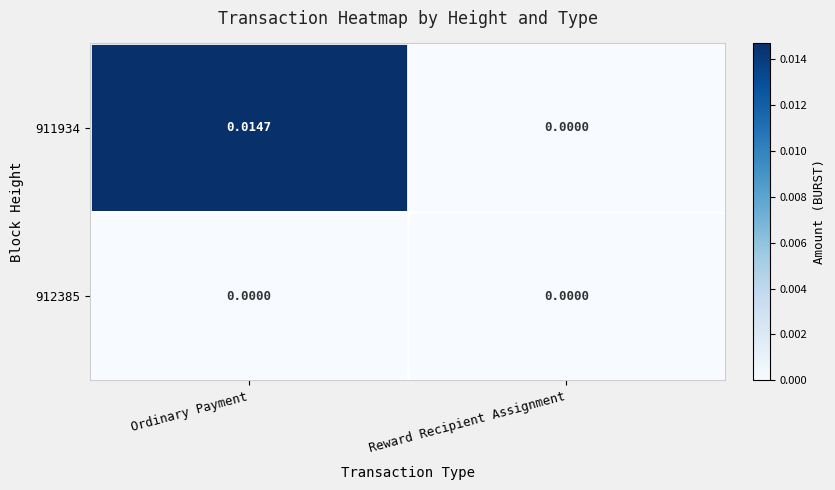

Is the value of 912385 at Reward Recipient Assignment greater than the value of 911934 at Ordinary Payment?

No